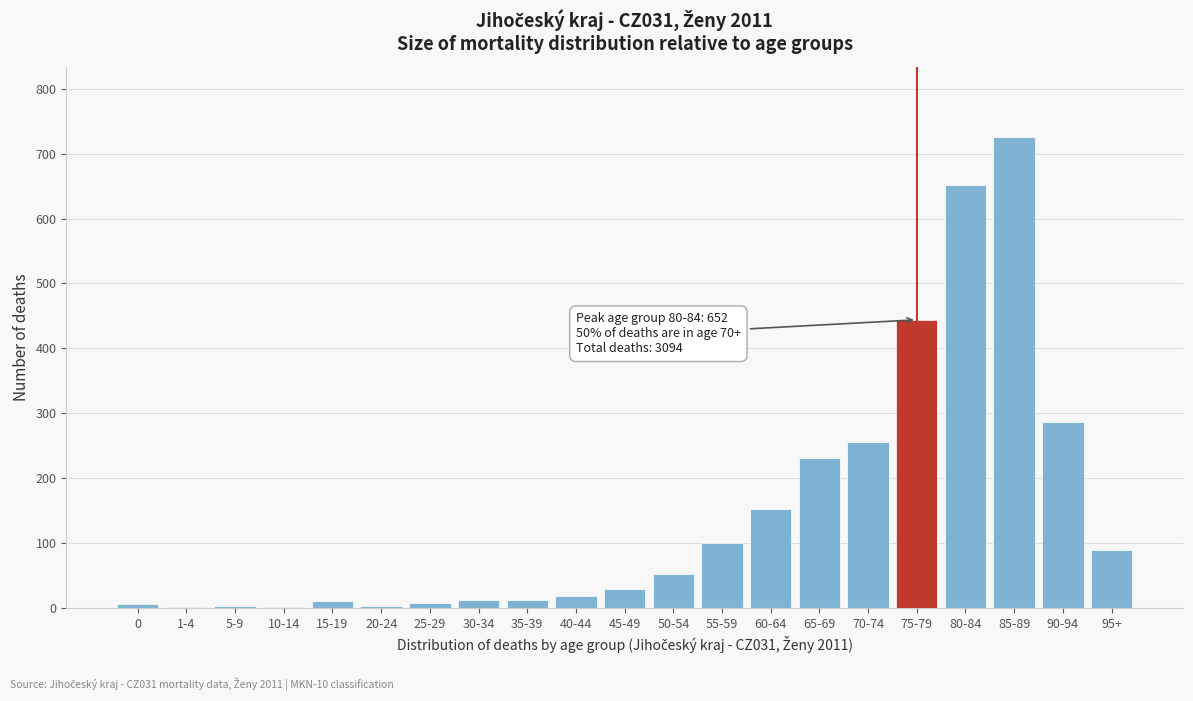

The value at 95+ is 90. True or false?

True